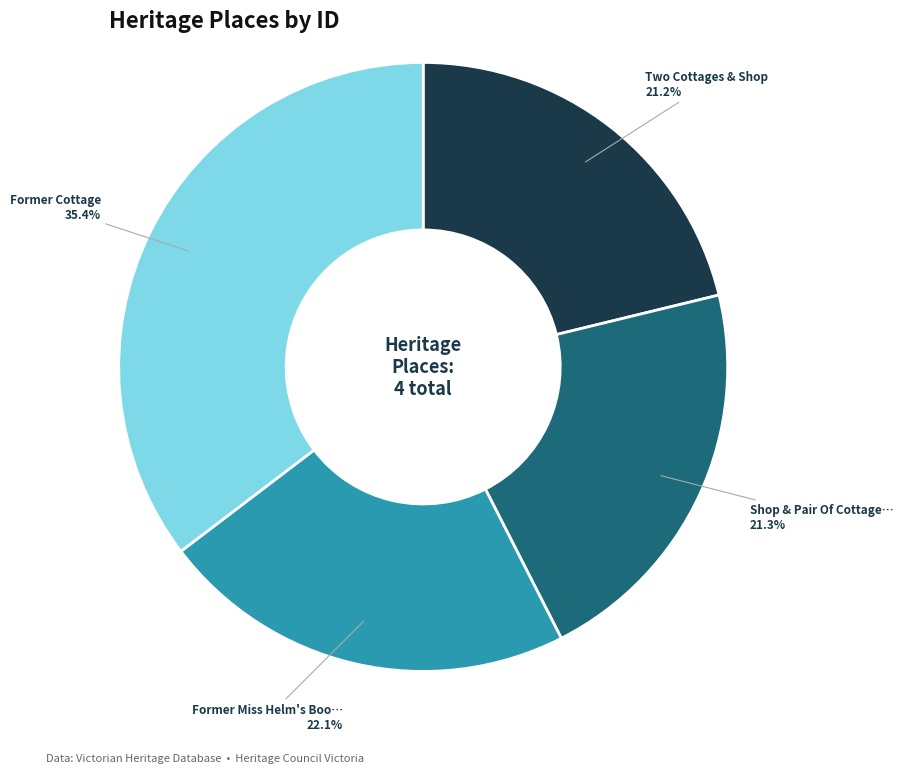

Does any single category account for the majority?

No